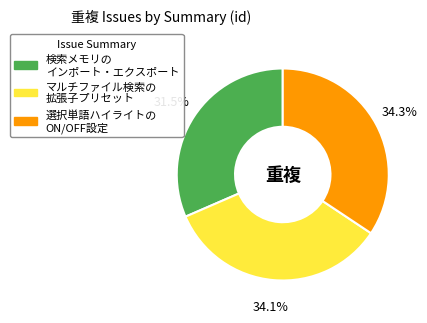

Is there any slice that represents more than half of the pie?

No